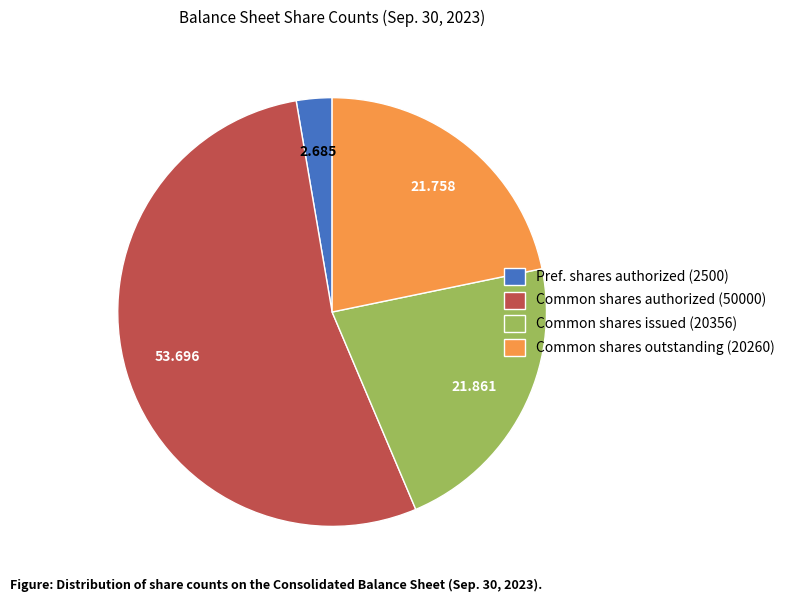

Do Common shares outstanding (20260) and Common shares authorized (50000) together represent more than half of the pie?

Yes